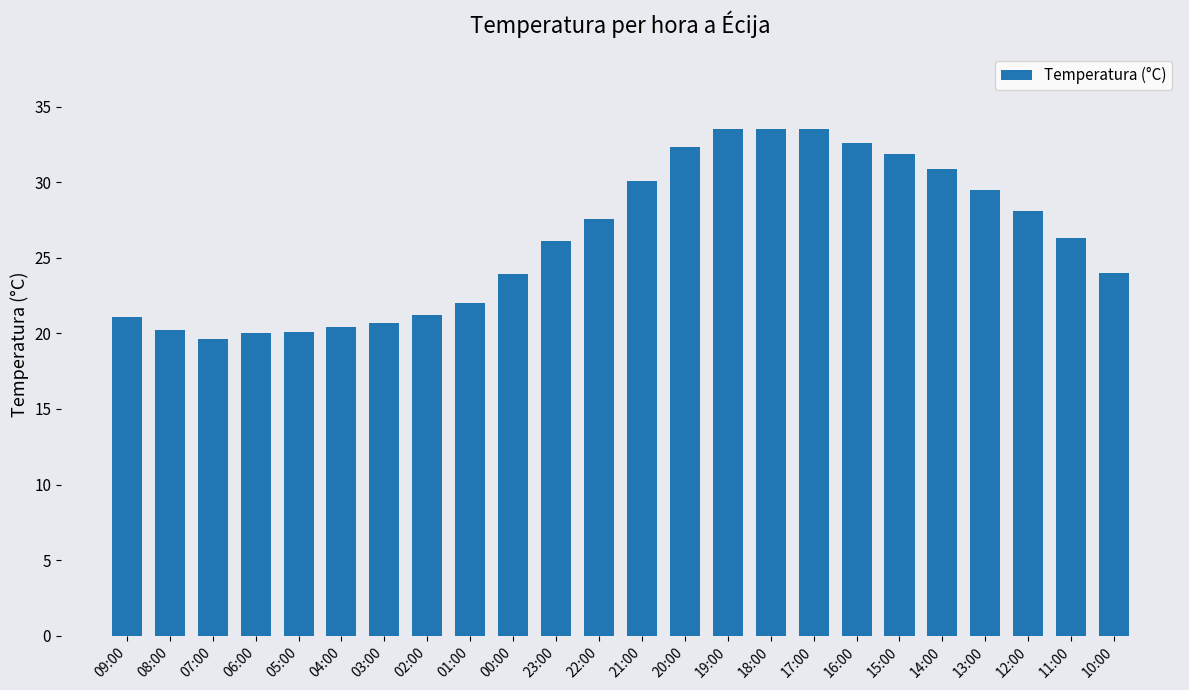

Approximately how many times larger is the value at 21:00 compared to 01:00?

1.4